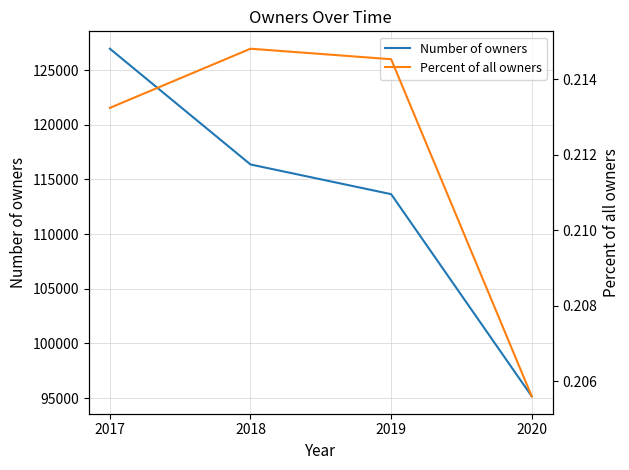

How many lines are shown in the chart?

2